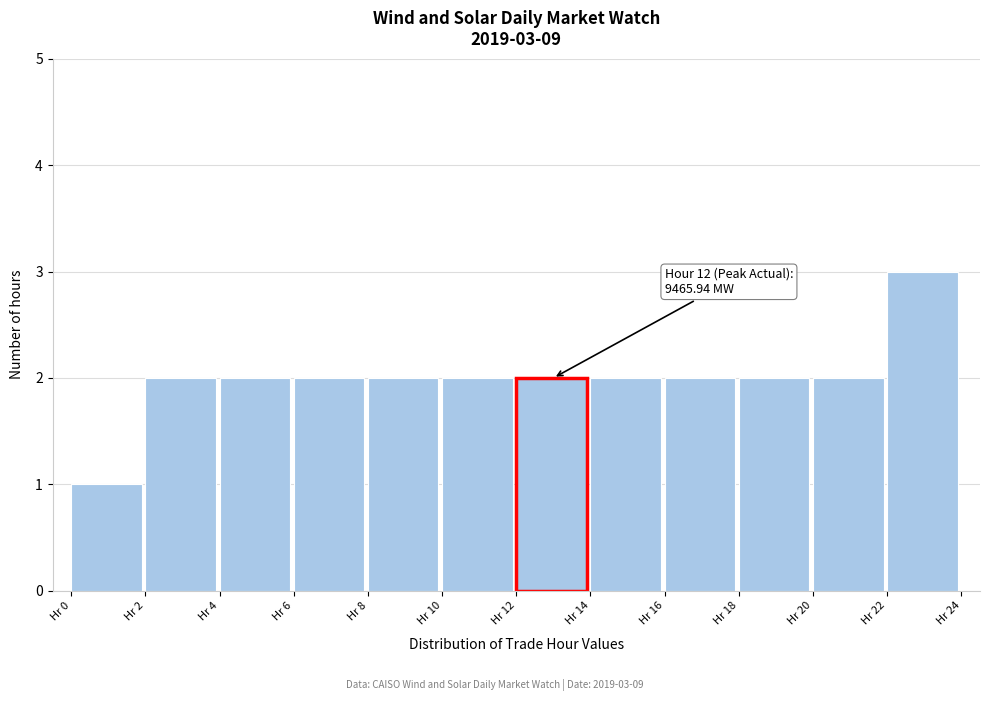

Over which range of the x-axis is the bar tallest?

22 to 24